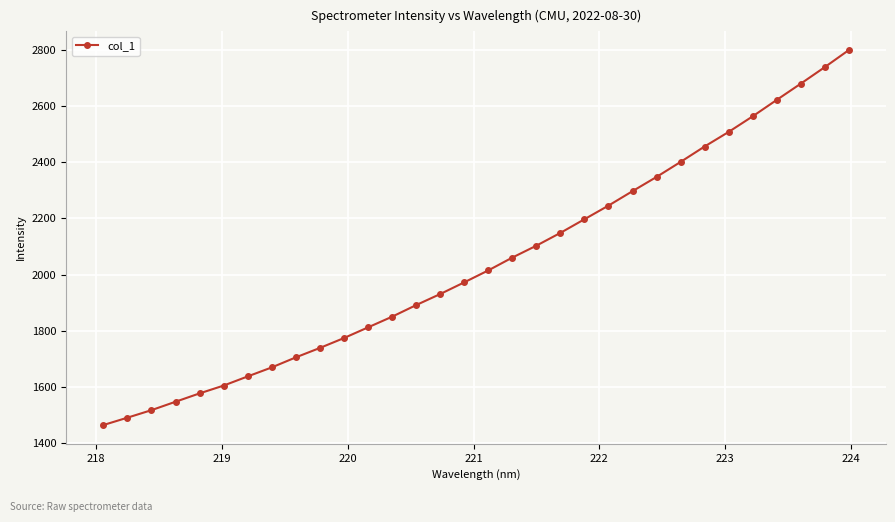

What is the difference between the maximum and minimum values?

1333.7